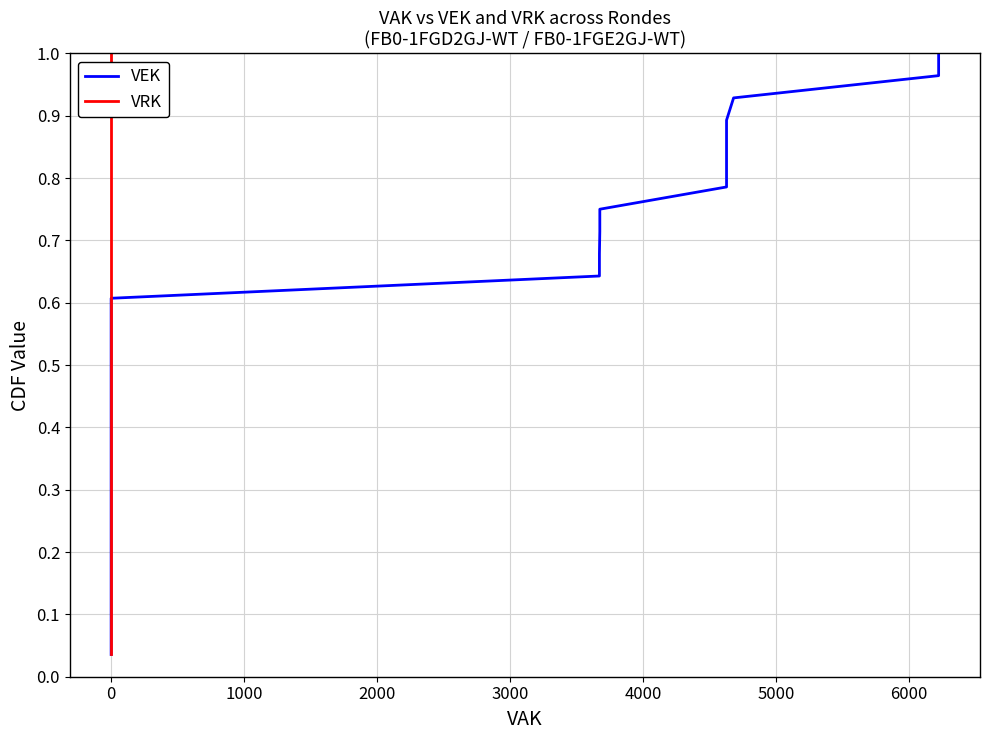

True or false: VEK and VRK intersect in this chart.

False